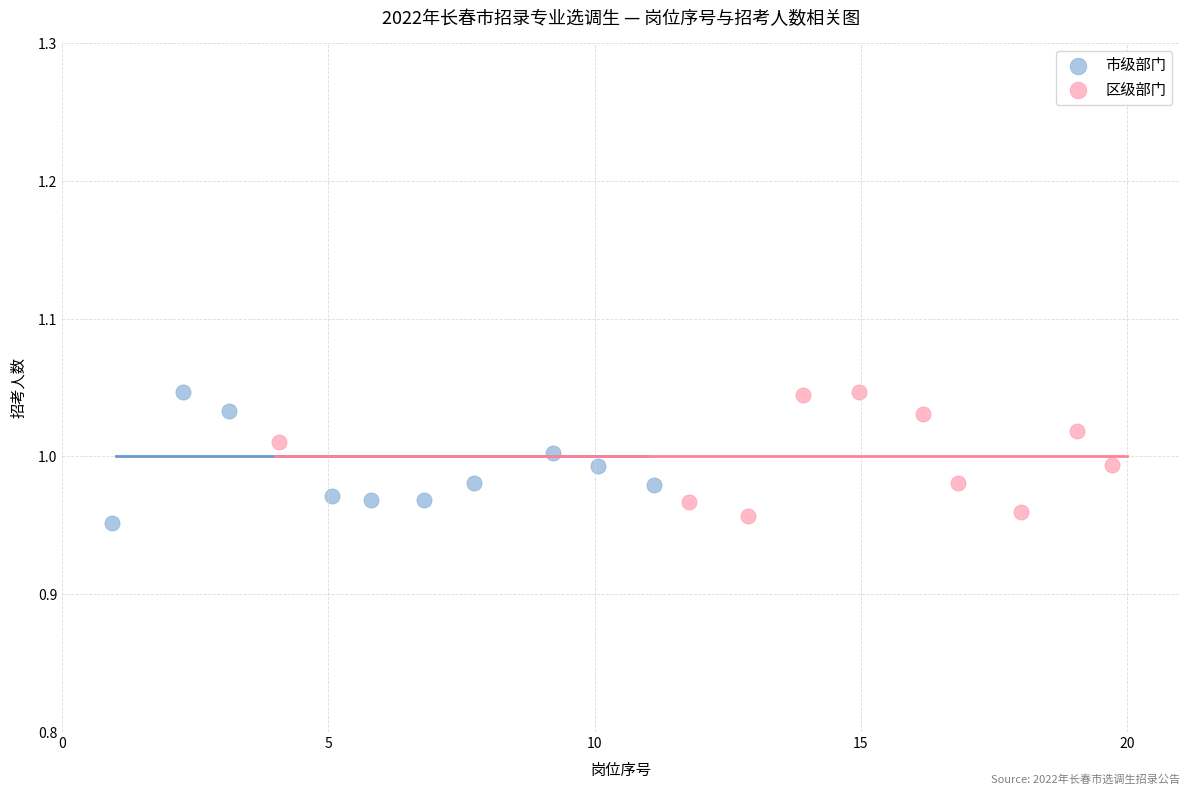

Which series has the largest Y range (max minus min)?

市级部门